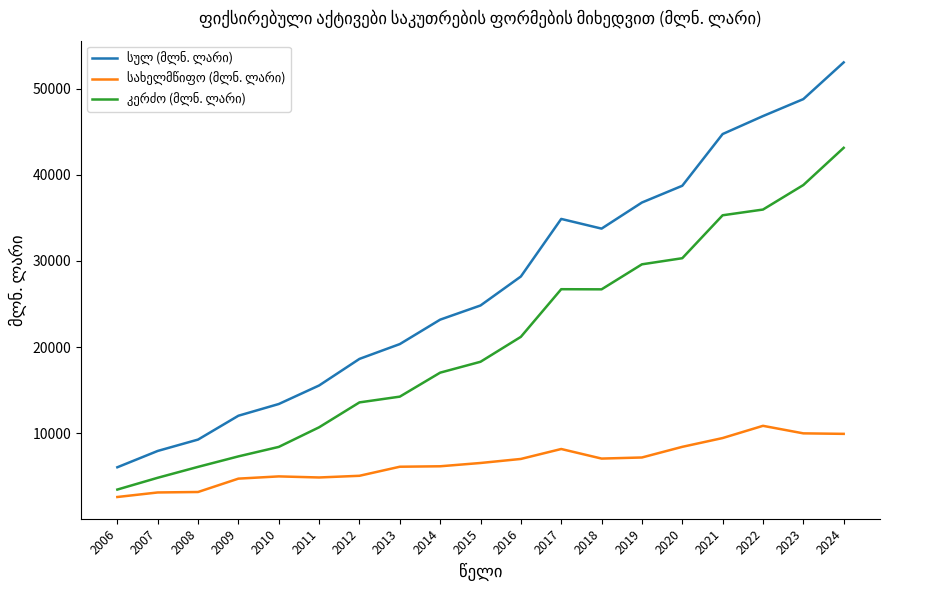

What is the difference between the highest and lowest values at 2016?

21187.5